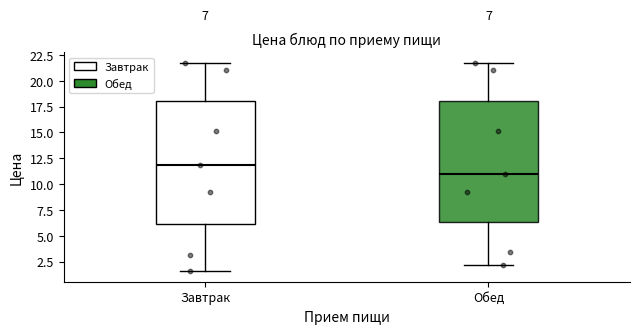

Which box has the highest median line?

Завтрак